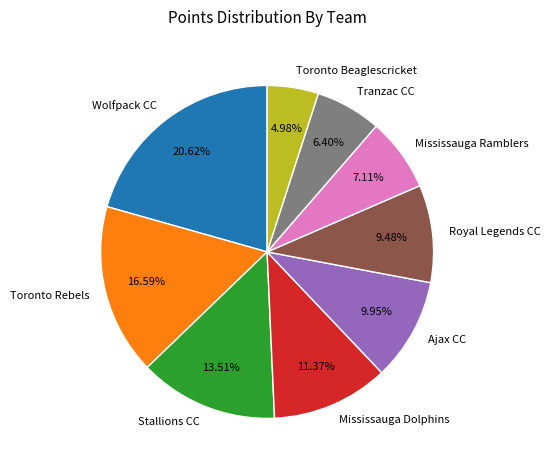

Which slice is the smallest?

Toronto Beaglescricket